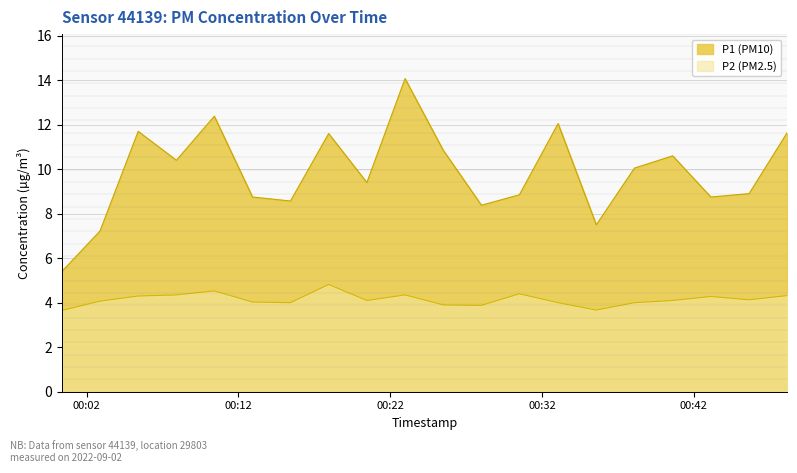

Rank the series at 2022-09-02T00:02:53 from highest to lowest value.

P1, P2